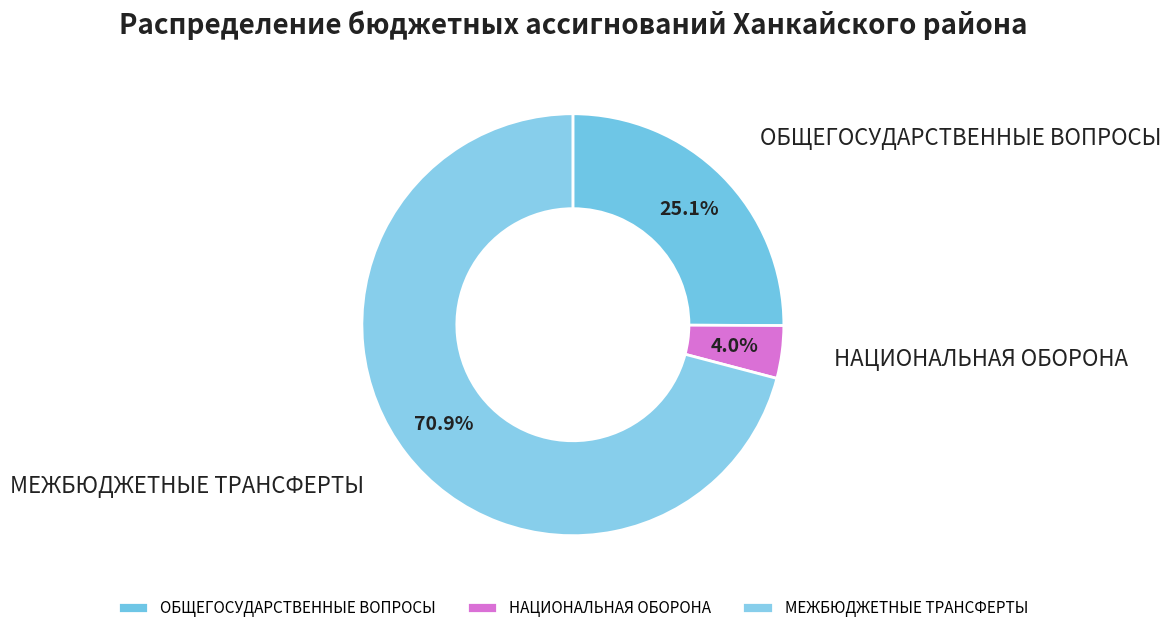

What percentage is the НАЦИОНАЛЬНАЯ ОБОРОНА slice, to the nearest percent?

4%